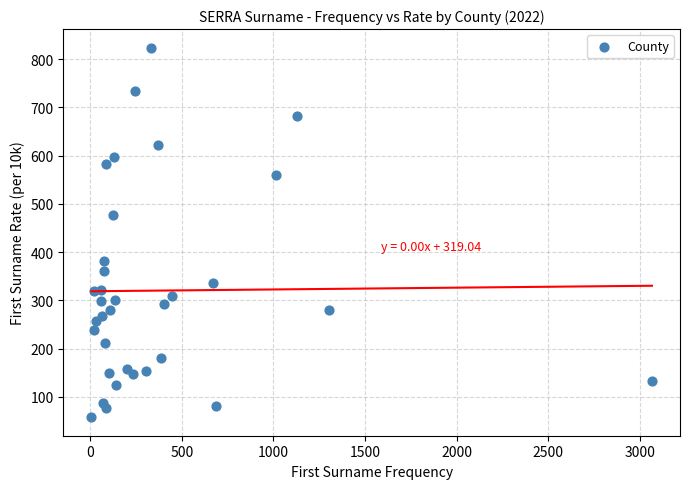

What Y value in the scatter plot is closest to 441?

478